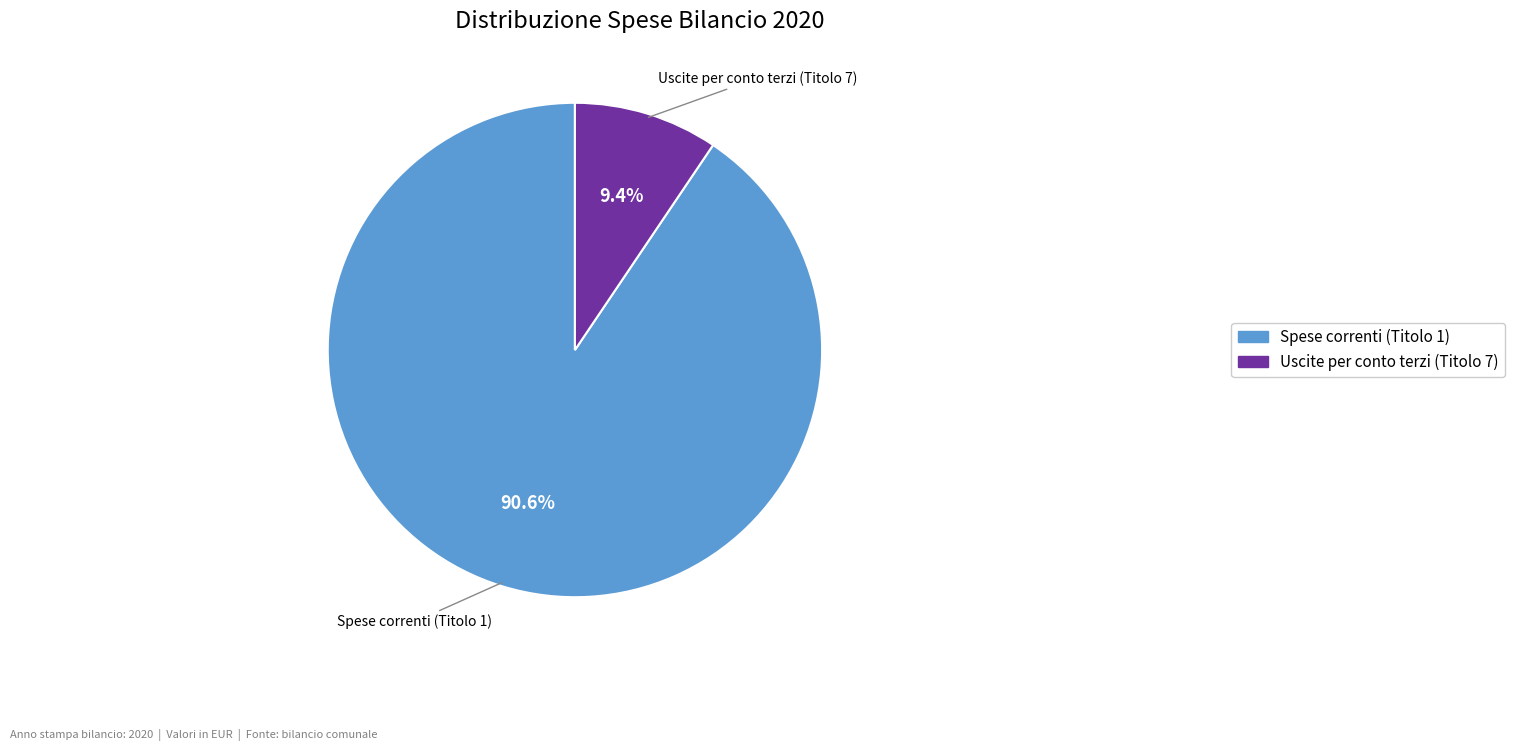

Is there a majority slice in this chart?

Yes